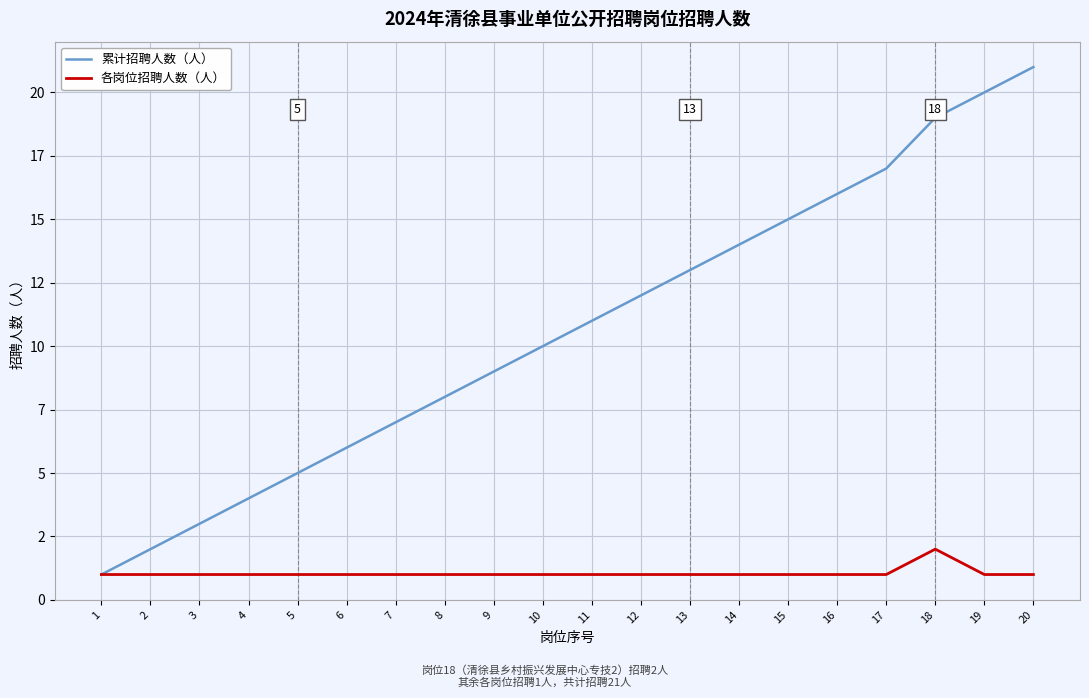

At which label does 累计招聘人数（人） reach its minimum?

1